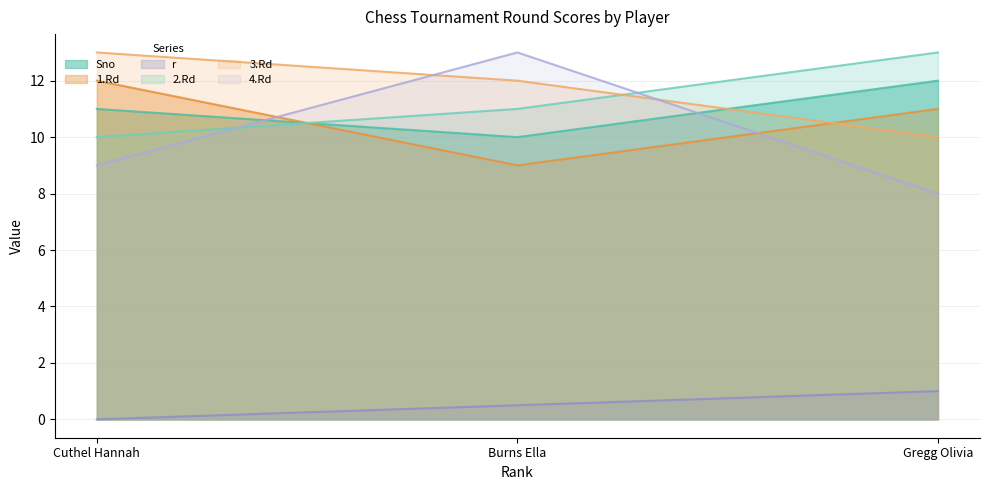

At which label is r closest to 0?

Cuthel Hannah